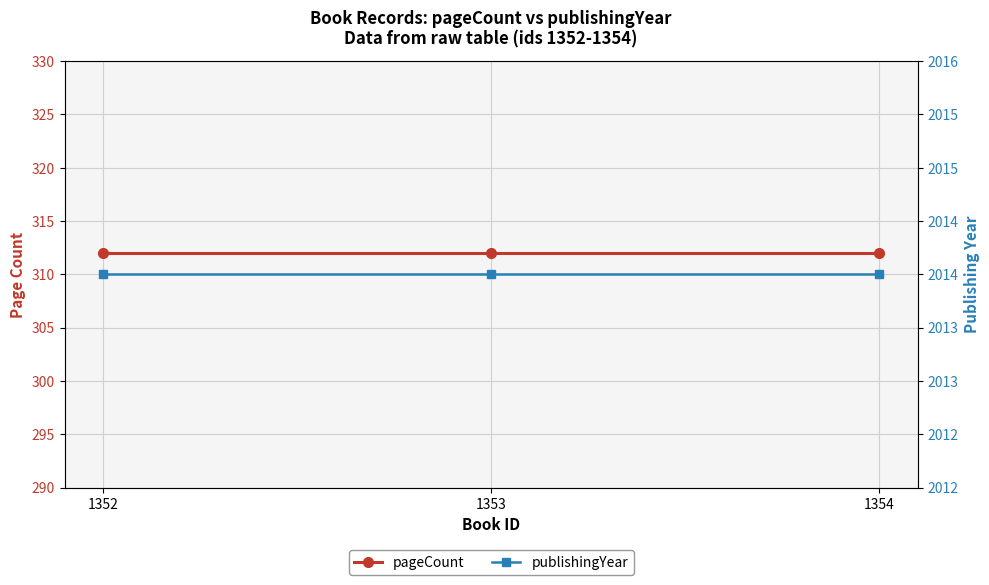

What is the maximum value shown in the chart?

2014